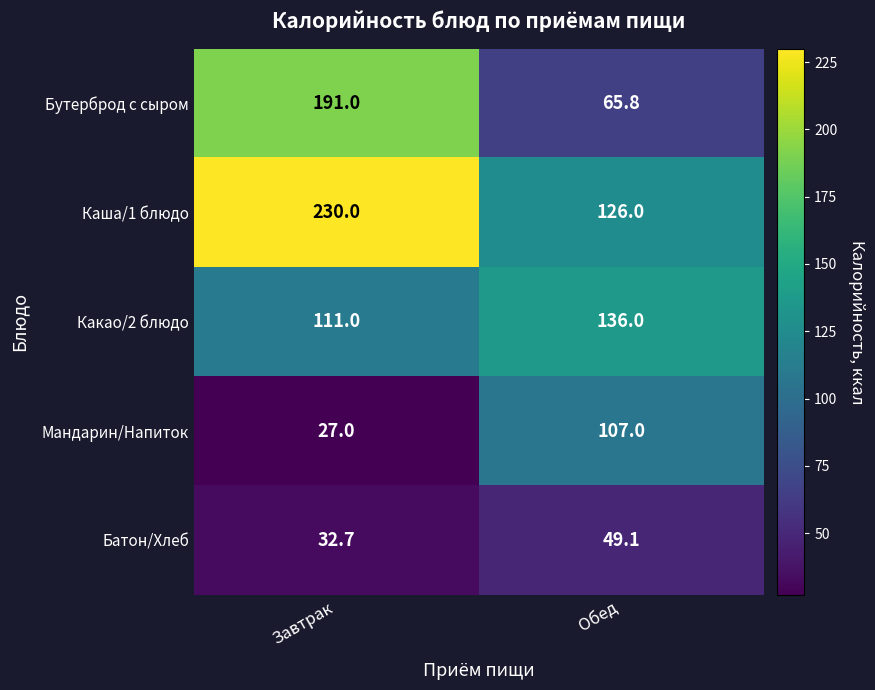

What is the total value across all series at Завтрак?

591.7